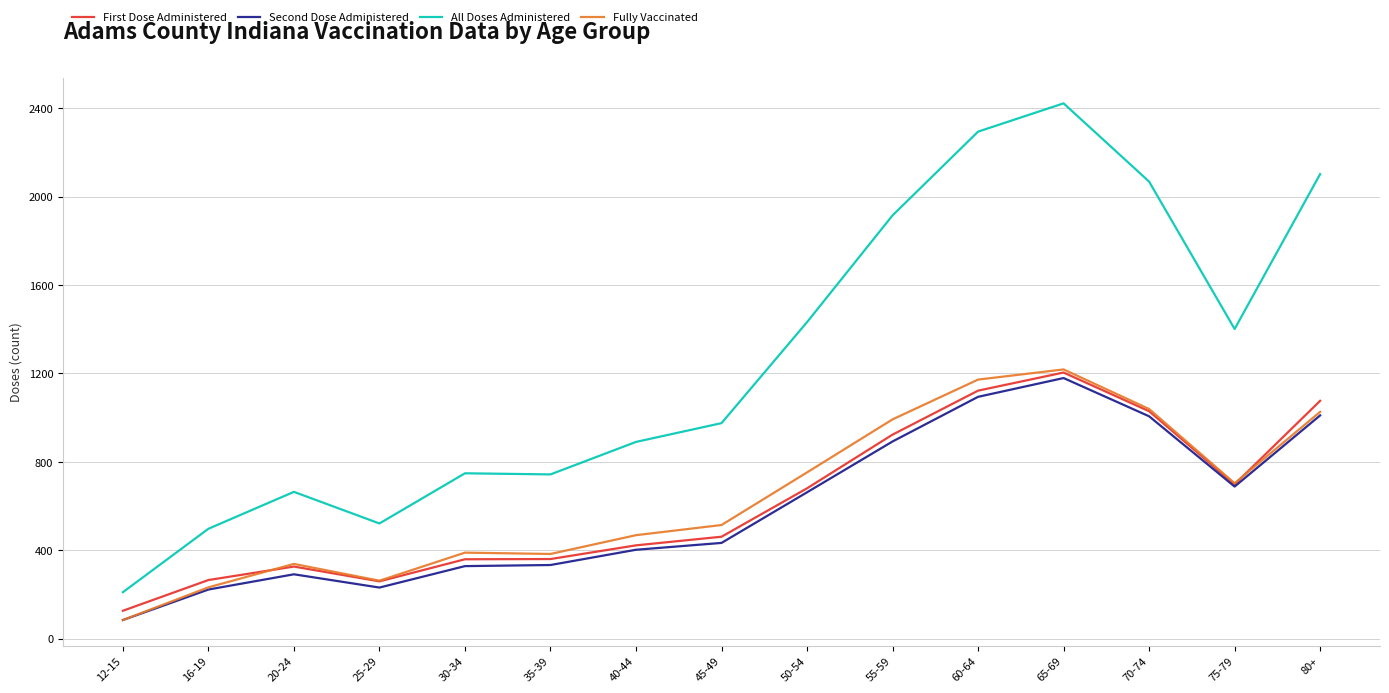

At which category does the chart reach its peak across all series?

65-69